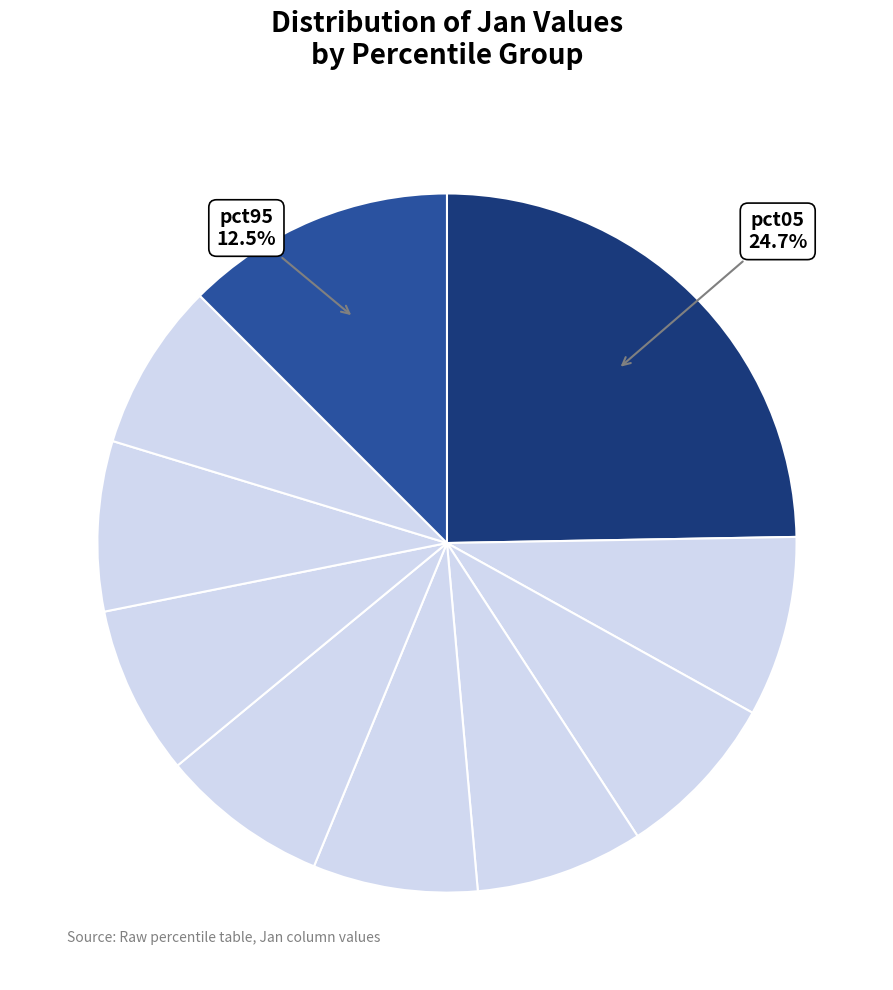

How many segments does this pie chart have?

10